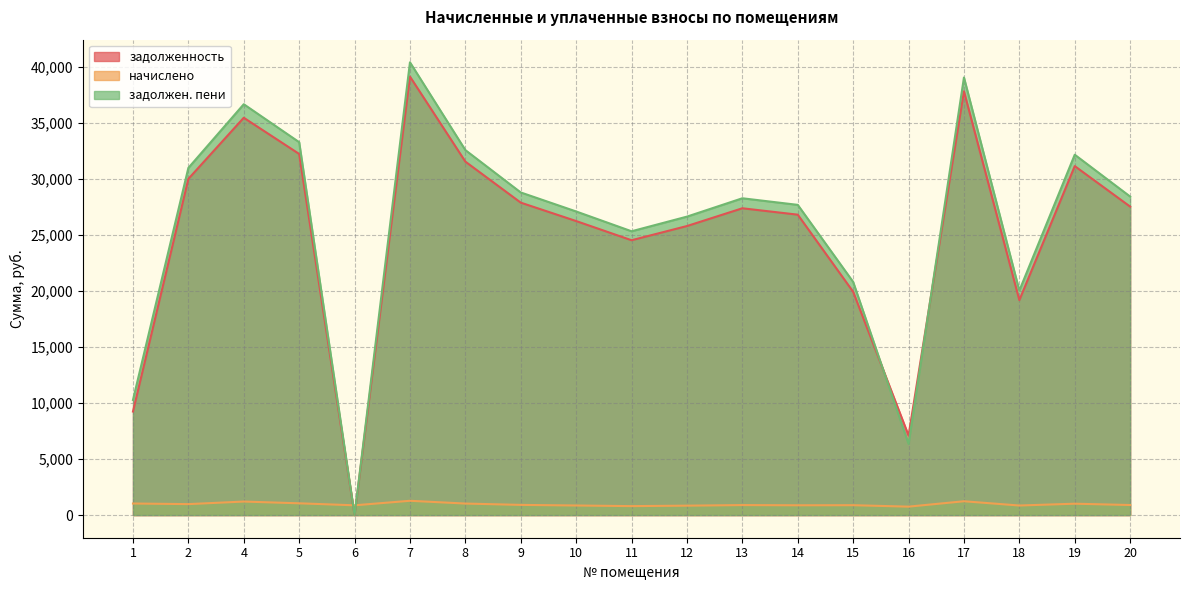

Reading left to right, list all the values displayed in this chart.

задолженность: 9241.3	30000.8	35455.4	32225.4	0.0	39126.6	31540.9	27879.2	26236.6	24525.5	25791.6	27377.3	26806.9	19925.2	7099.6	37814.9	19179.7	31141.6	27525.6
начислено: 1032.7	978.4	1207.1	1050.9	872.3	1276.0	1028.6	909.2	855.6	799.8	841.1	892.8	874.2	881.6	753.3	1233.2	853.7	1015.6	897.6
задолжен. пени: 10273.9	30979.2	36662.6	33276.3	0.2	40402.6	32569.5	28788.4	27092.2	25325.3	26632.7	28270.1	27681.1	20806.8	6352.9	39048.1	20033.4	32157.1	28423.2